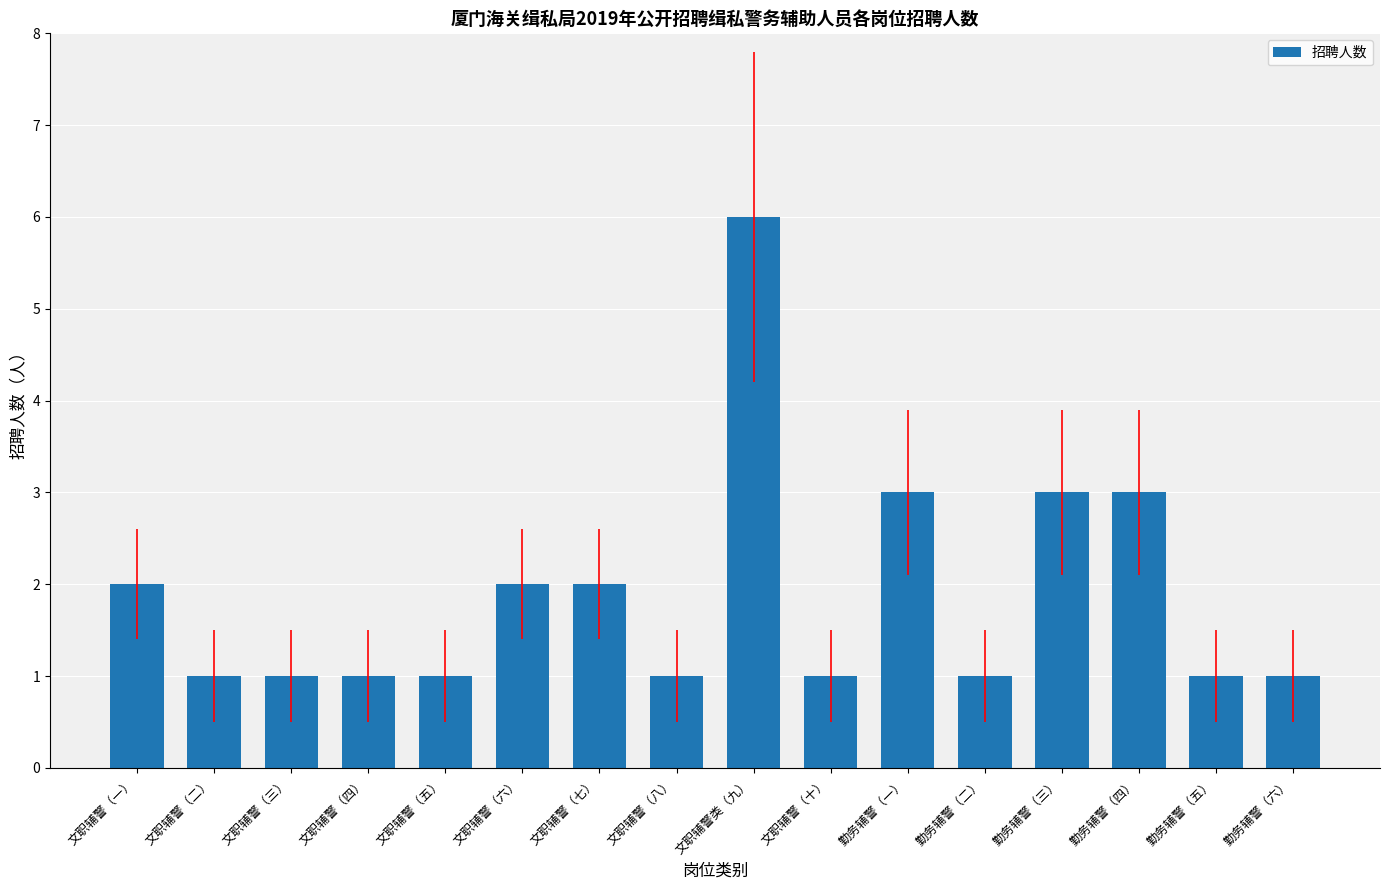

The chart shows a value of 1 at 文职辅警（三）. True or false?

True